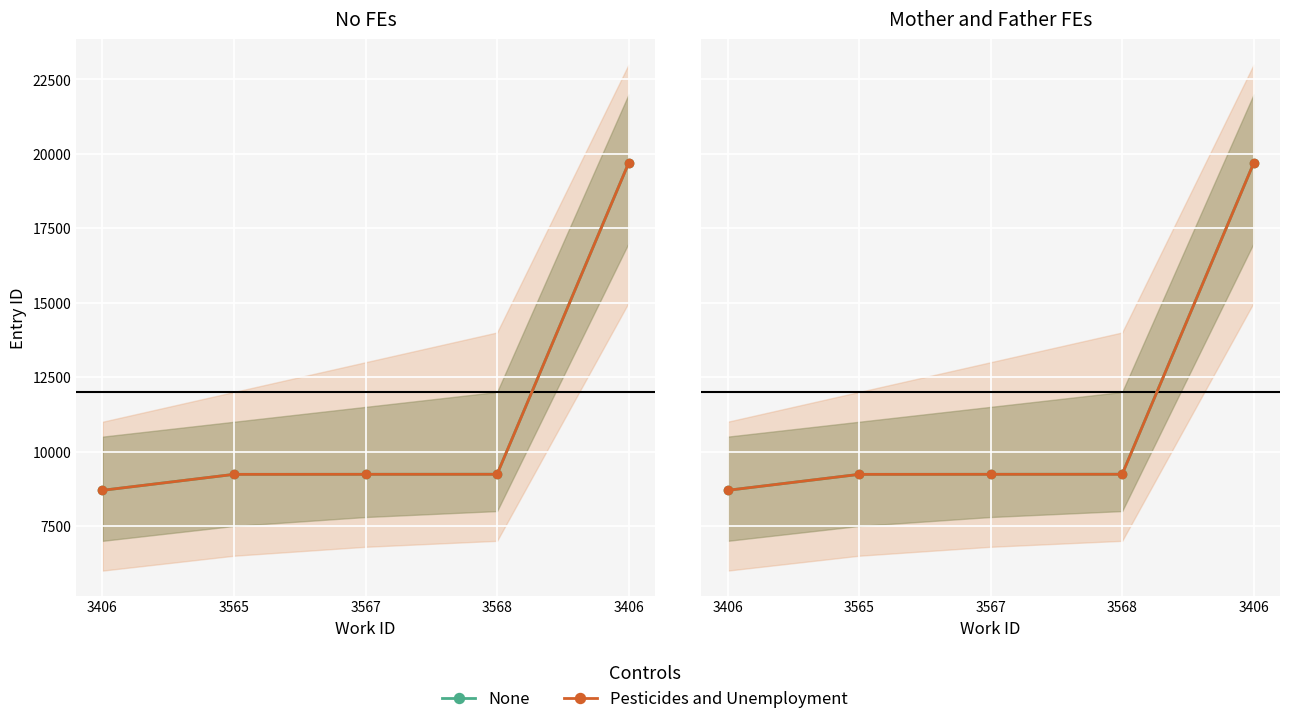

What is the total value across all series at 3568?

18473